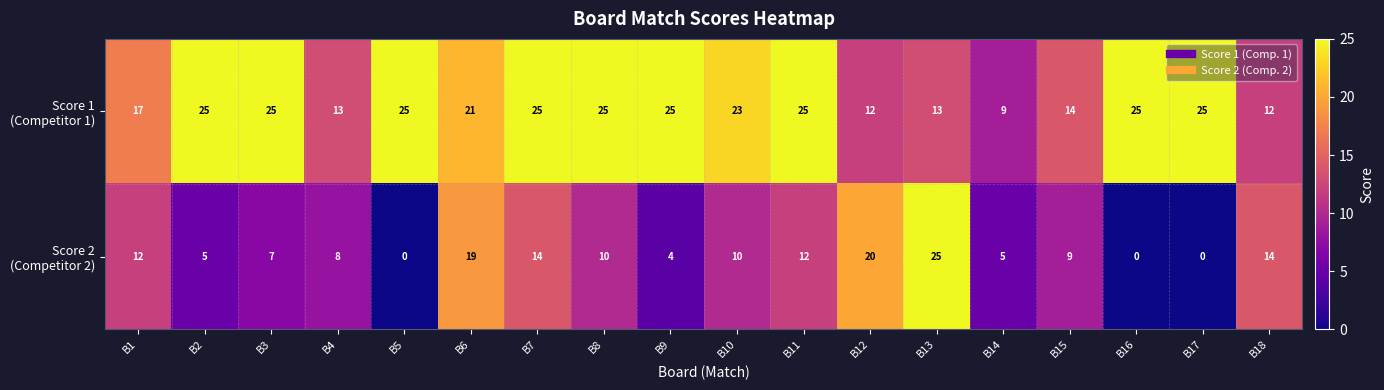

What is the greatest value displayed?

25